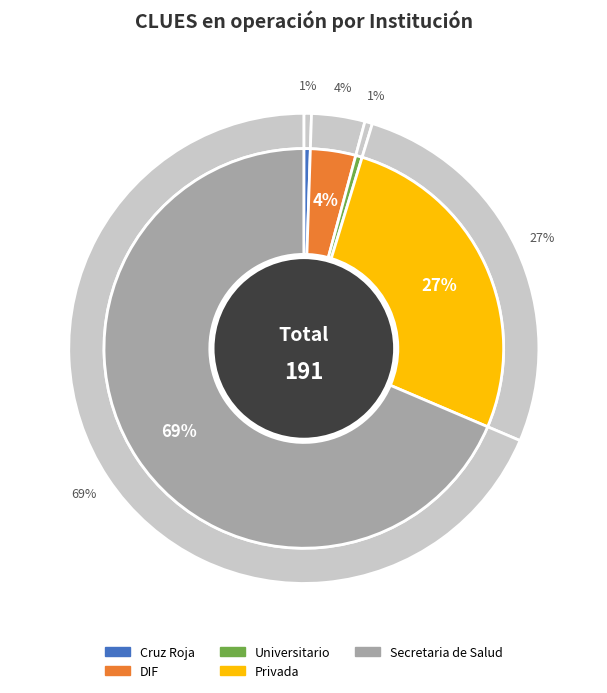

The Cruz Roja slice represents 1% of the pie. True or false?

True